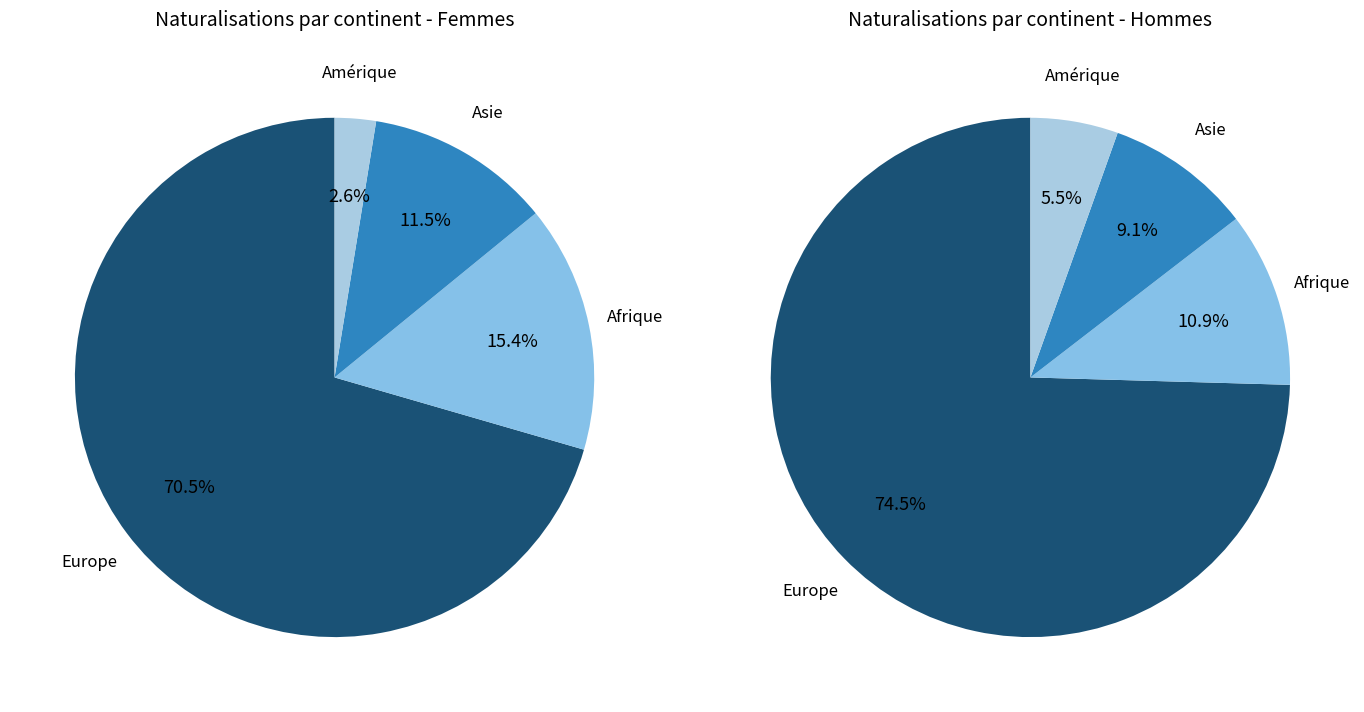

Is Asie the majority of the pie?

No